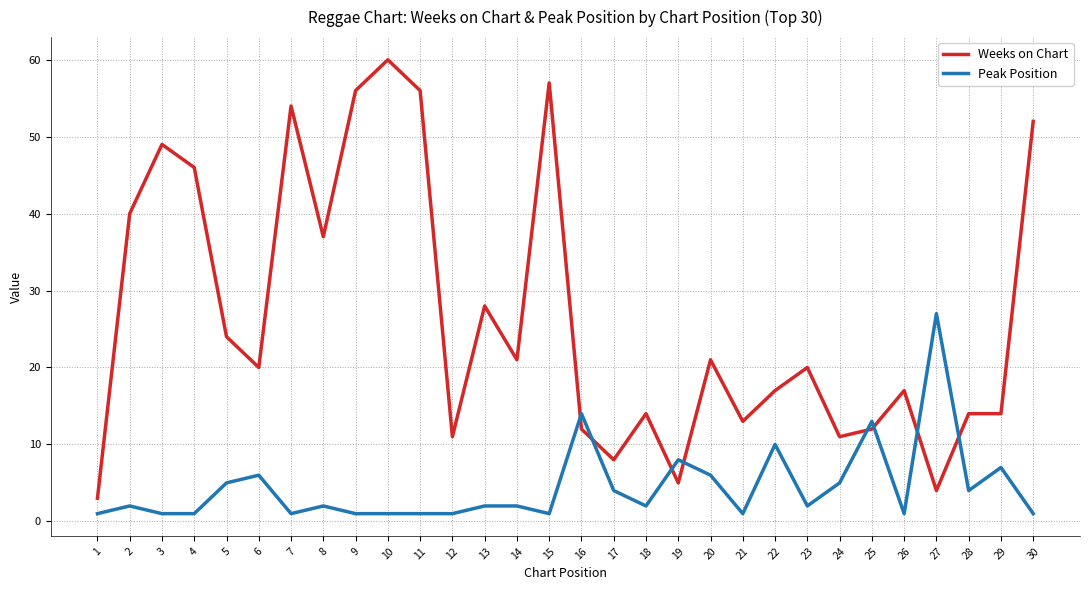

What is the difference between the maximum and minimum values in the Weeks on Chart series?

57